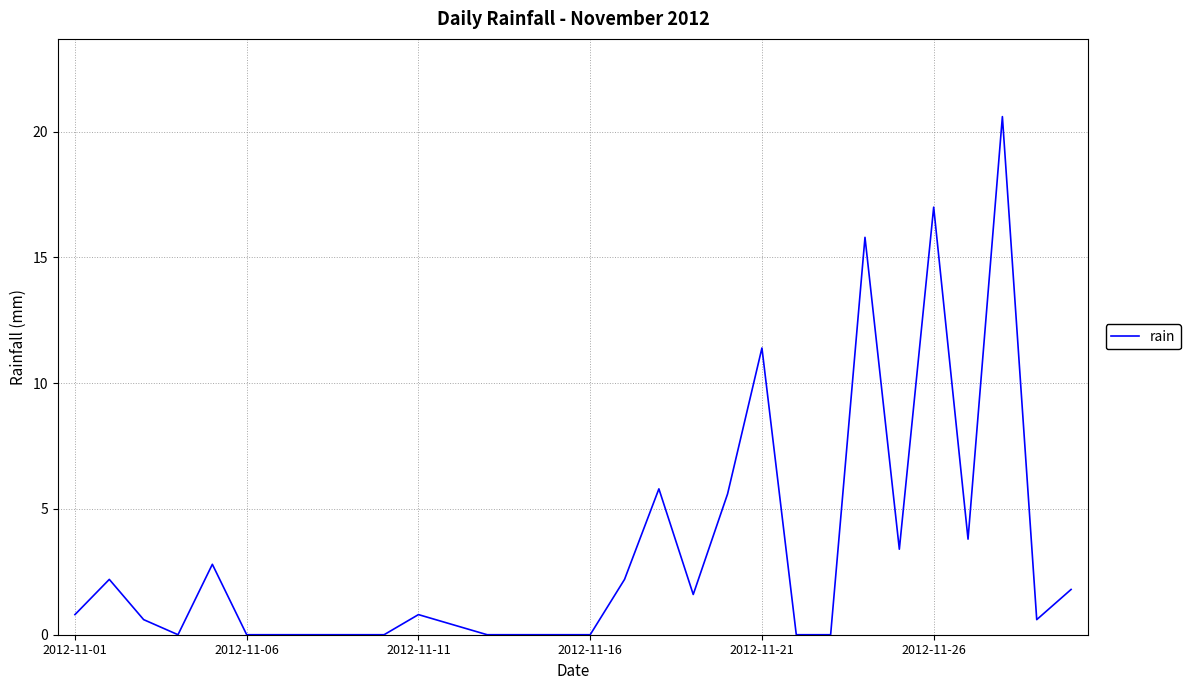

What is the greatest value displayed?

20.6